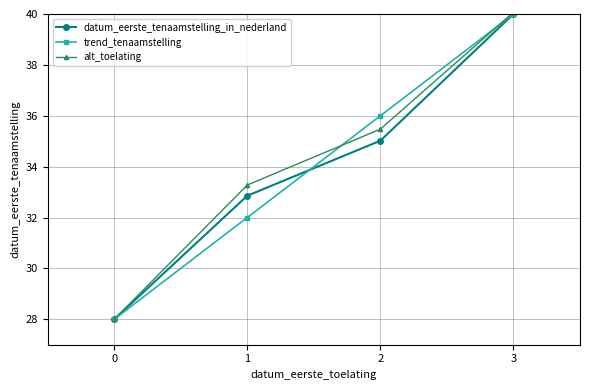

What is the minimum value for trend_tenaamstelling?

28.0